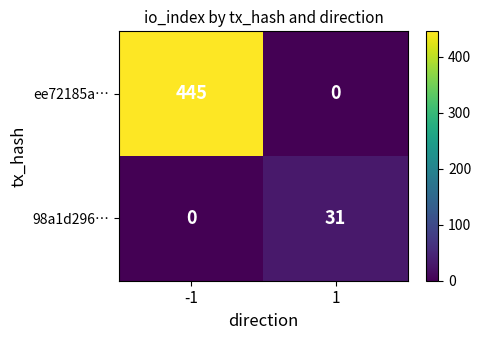

What is the spread (max minus min) of values at 1?

31